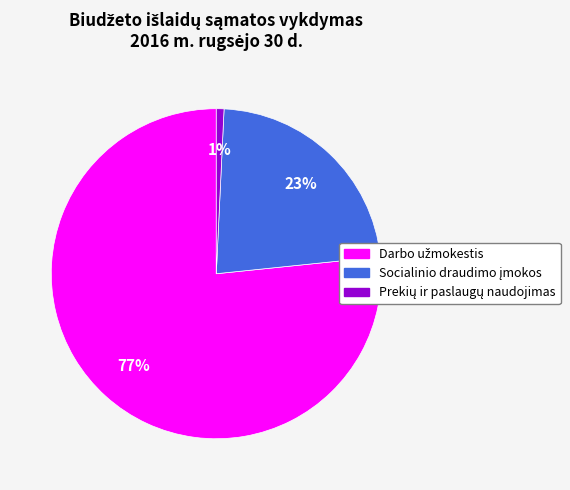

Between Prekių ir paslaugų naudojimas and Socialinio draudimo įmokos, which is larger?

Socialinio draudimo įmokos